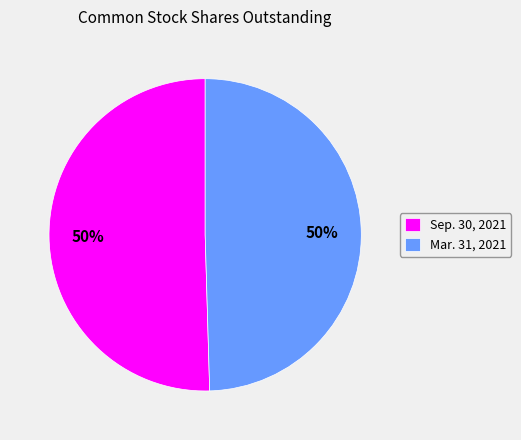

To the nearest percent, what is the average slice percentage?

50%